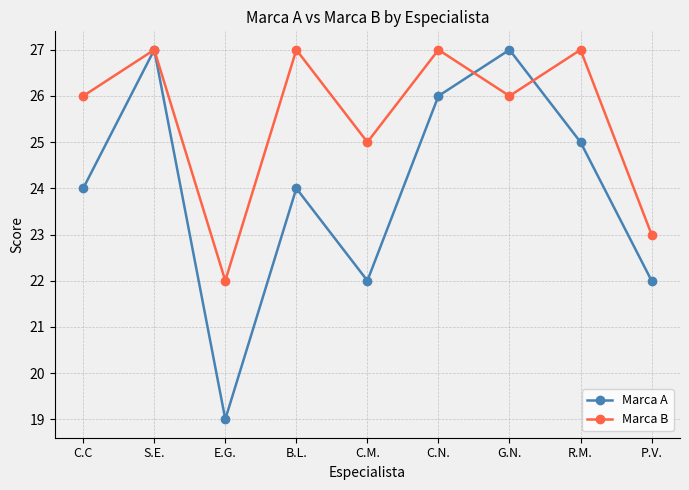

True or false: Marca A and Marca B intersect in this chart.

True